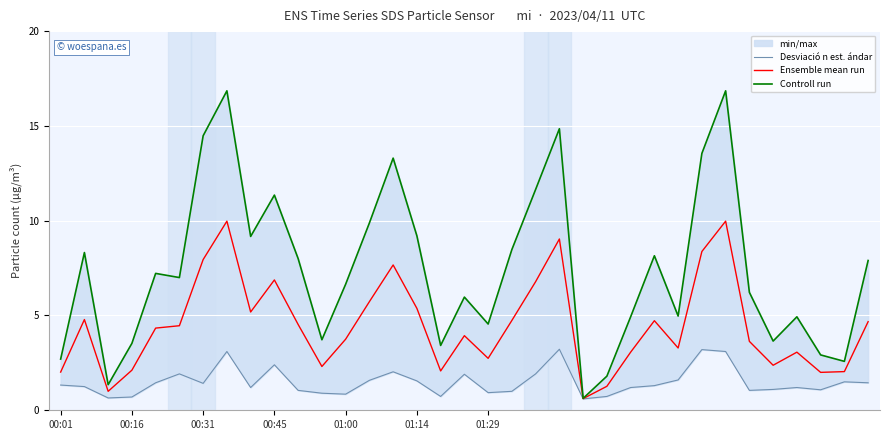

Rank the series by their maximum value, from lowest to highest.

Desviació n est. ándar, Ensemble mean run, Controll run